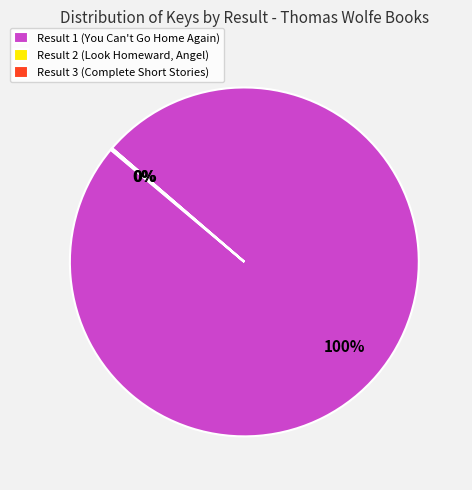

True or false: Result 1 (You Can't Go Home Again) accounts for 100% of the total.

True